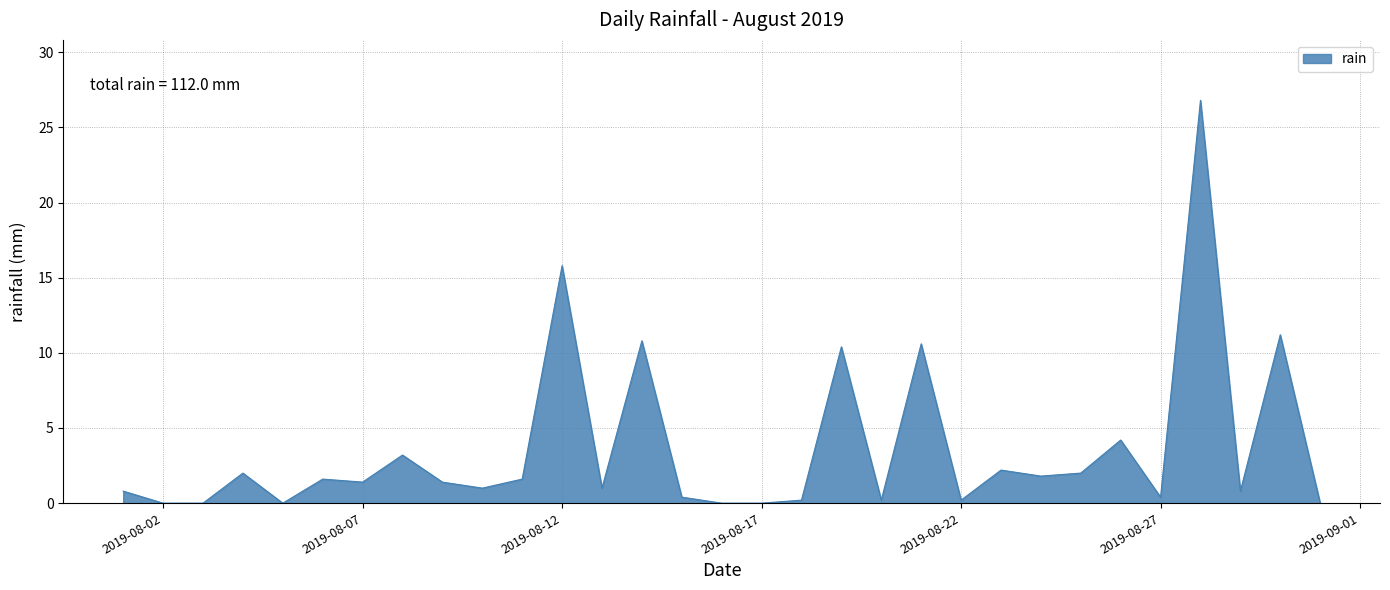

What is the greatest value displayed?

26.8